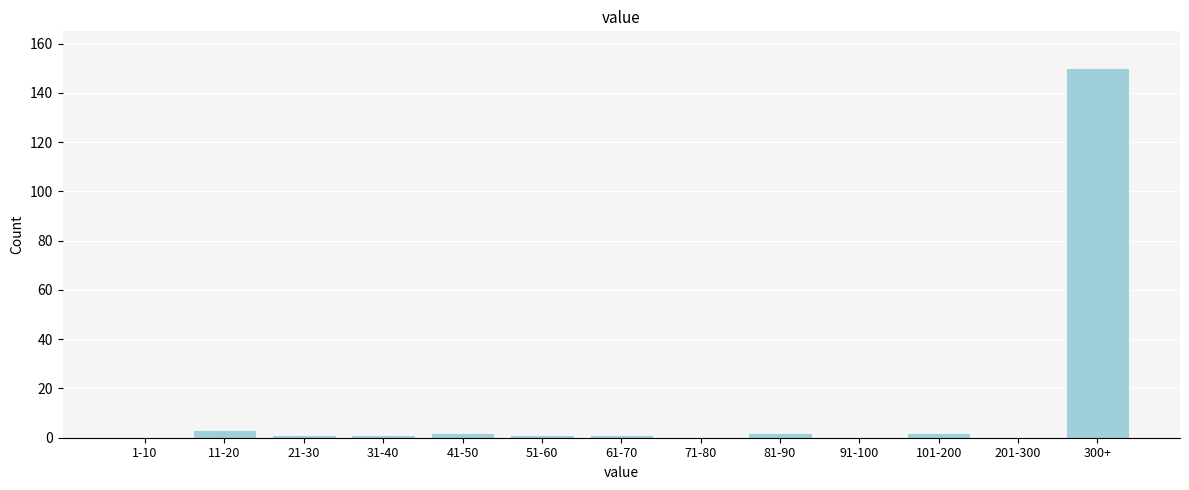

Reading left to right, transcribe all the data shown in this chart.

1-10=0	11-20=3	21-30=1	31-40=1	41-50=2	51-60=1	61-70=1	71-80=0	81-90=2	91-100=0	101-200=2	201-300=0	300+=150